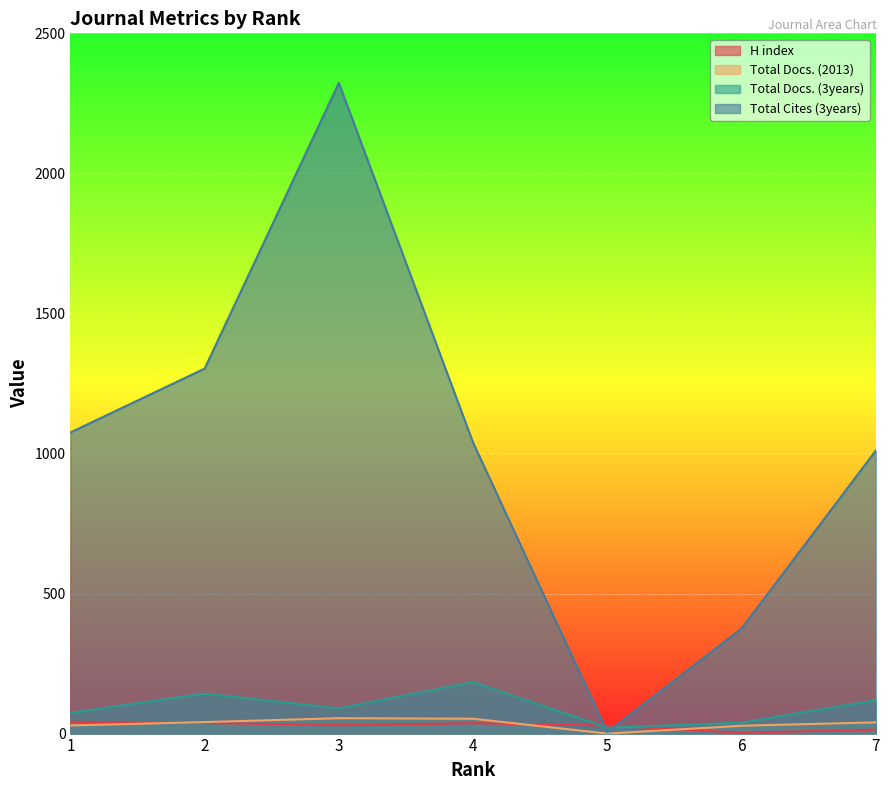

Which series has the largest total across all categories?

Total Cites (3years)